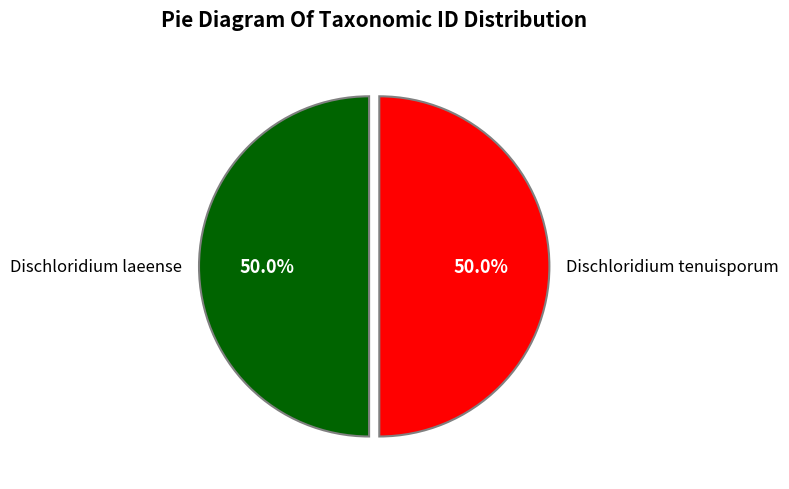

Is it true that Dischloridium tenuisporum is 50% of the pie?

True